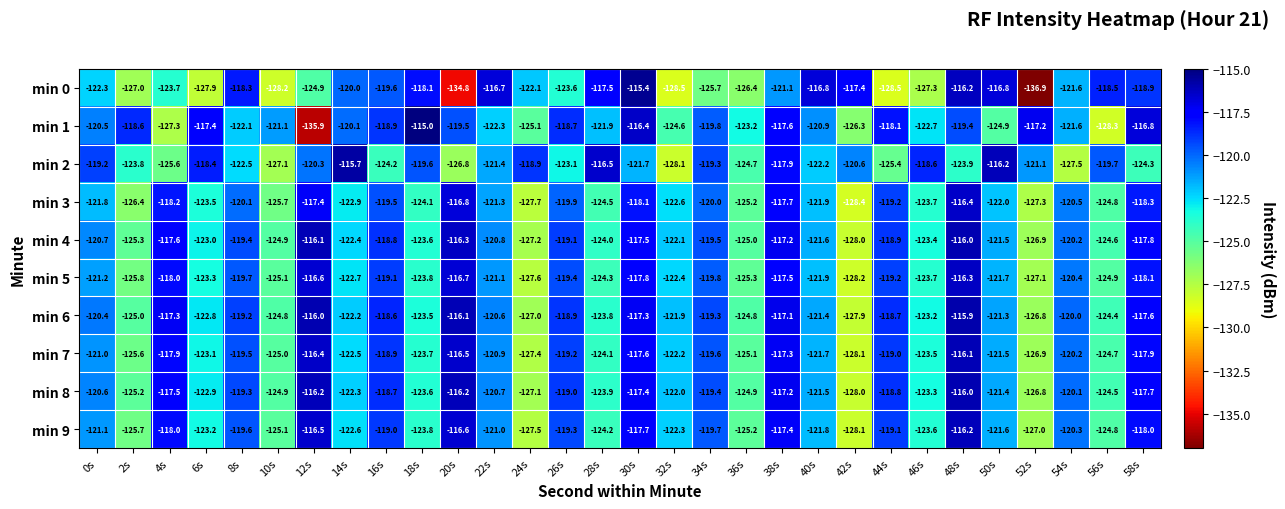

Is it true that min 8 equals -176.0 at 12s?

False